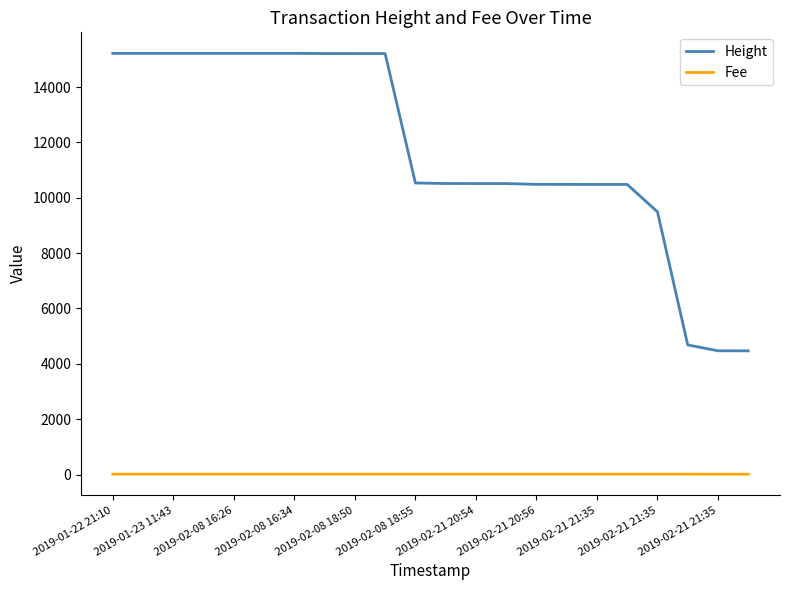

True or false: Height and Fee cross at least once.

False